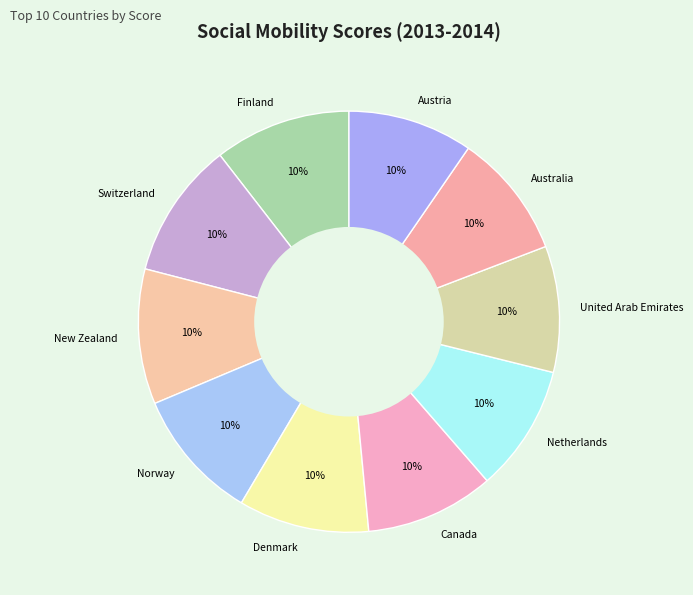

To the nearest percent, what is the combined percentage of Netherlands and Finland?

20%